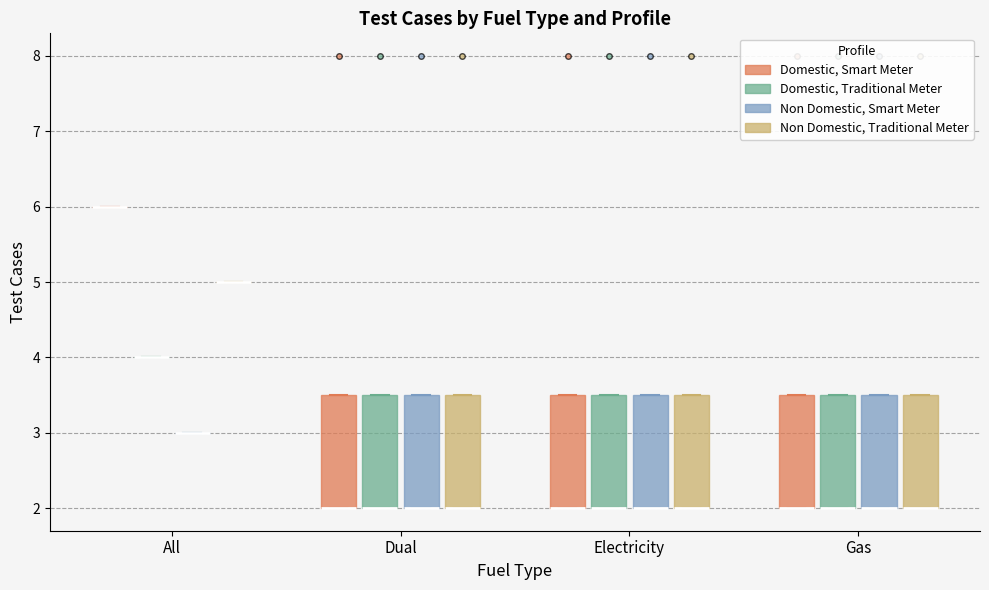

Reading left to right, read every box against the y-axis: the position of its median line, the range the box covers, and the ends of its whiskers. The values are not printed on the chart, so give them approximately, as read against the axis.

All (Domestic, Smart Meter): box collapsed to a line at 6.0, whiskers 6.0 to 6.0
All (Domestic, Traditional Meter): box collapsed to a line at 4.0, whiskers 4.0 to 4.0
All (Non Domestic, Smart Meter): box collapsed to a line at 3.0, whiskers 3.0 to 3.0
All (Non Domestic, Traditional Meter): box collapsed to a line at 5.0, whiskers 5.0 to 5.0
Dual (Domestic, Smart Meter): median 2.0 (drawn on the box's lower edge), box 2.0 to 3.5, whiskers 2.0 to 3.5
Dual (Domestic, Traditional Meter): median 2.0 (drawn on the box's lower edge), box 2.0 to 3.5, whiskers 2.0 to 3.5
Dual (Non Domestic, Smart Meter): median 2.0 (drawn on the box's lower edge), box 2.0 to 3.5, whiskers 2.0 to 3.5
Dual (Non Domestic, Traditional Meter): median 2.0 (drawn on the box's lower edge), box 2.0 to 3.5, whiskers 2.0 to 3.5
Electricity (Domestic, Smart Meter): median 2.0 (drawn on the box's lower edge), box 2.0 to 3.5, whiskers 2.0 to 3.5
Electricity (Domestic, Traditional Meter): median 2.0 (drawn on the box's lower edge), box 2.0 to 3.5, whiskers 2.0 to 3.5
Electricity (Non Domestic, Smart Meter): median 2.0 (drawn on the box's lower edge), box 2.0 to 3.5, whiskers 2.0 to 3.5
Electricity (Non Domestic, Traditional Meter): median 2.0 (drawn on the box's lower edge), box 2.0 to 3.5, whiskers 2.0 to 3.5
Gas (Domestic, Smart Meter): median 2.0 (drawn on the box's lower edge), box 2.0 to 3.5, whiskers 2.0 to 3.5
Gas (Domestic, Traditional Meter): median 2.0 (drawn on the box's lower edge), box 2.0 to 3.5, whiskers 2.0 to 3.5
Gas (Non Domestic, Smart Meter): median 2.0 (drawn on the box's lower edge), box 2.0 to 3.5, whiskers 2.0 to 3.5
Gas (Non Domestic, Traditional Meter): median 2.0 (drawn on the box's lower edge), box 2.0 to 3.5, whiskers 2.0 to 3.5